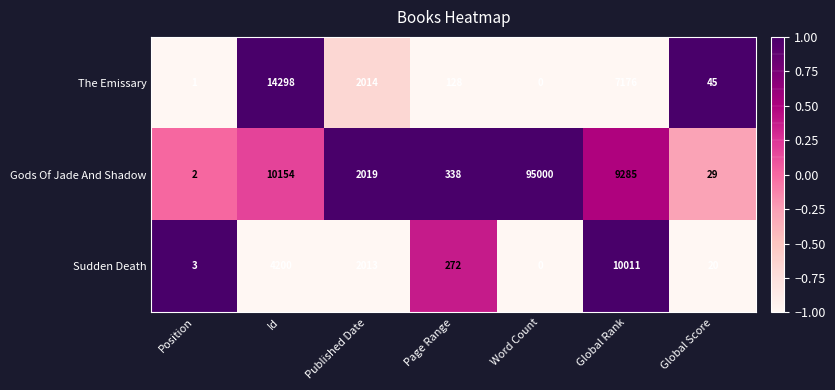

List the series in order of their peak value, highest first.

Gods Of Jade And Shadow, The Emissary, Sudden Death